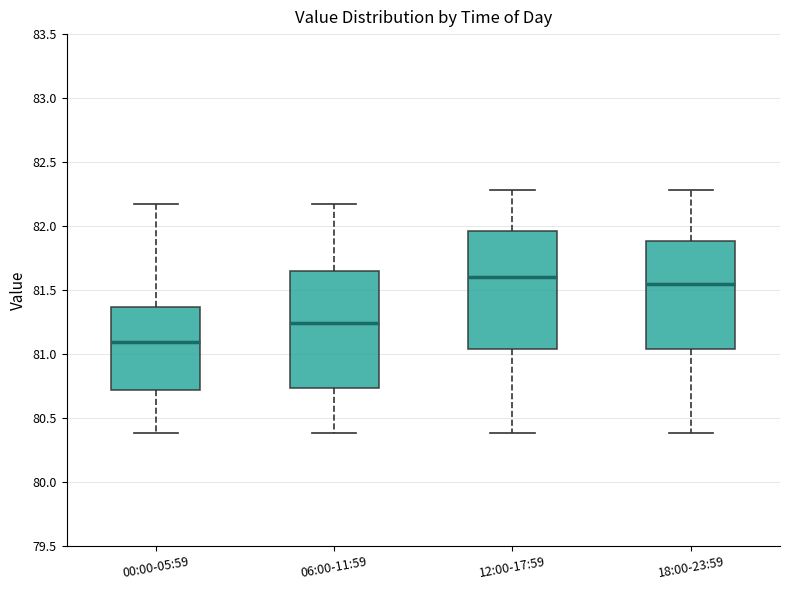

Where does the lower whisker of the box for 00:00-05:59 end on the y-axis? The values are not printed on the chart, so give them approximately, as read against the axis.

80.40